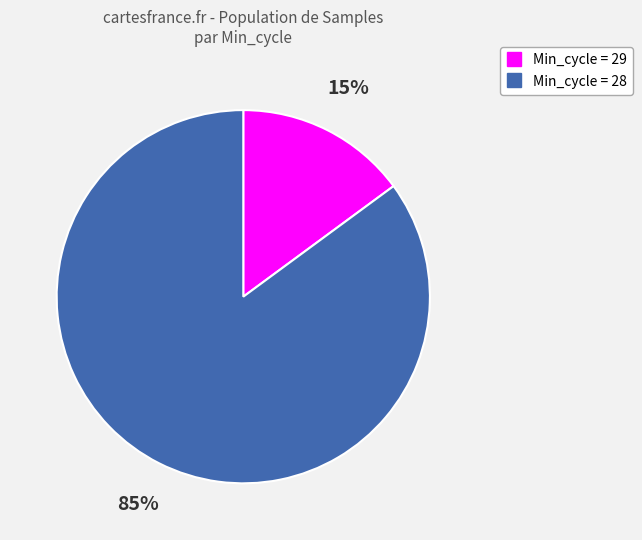

Is there any slice that represents more than half of the pie?

Yes